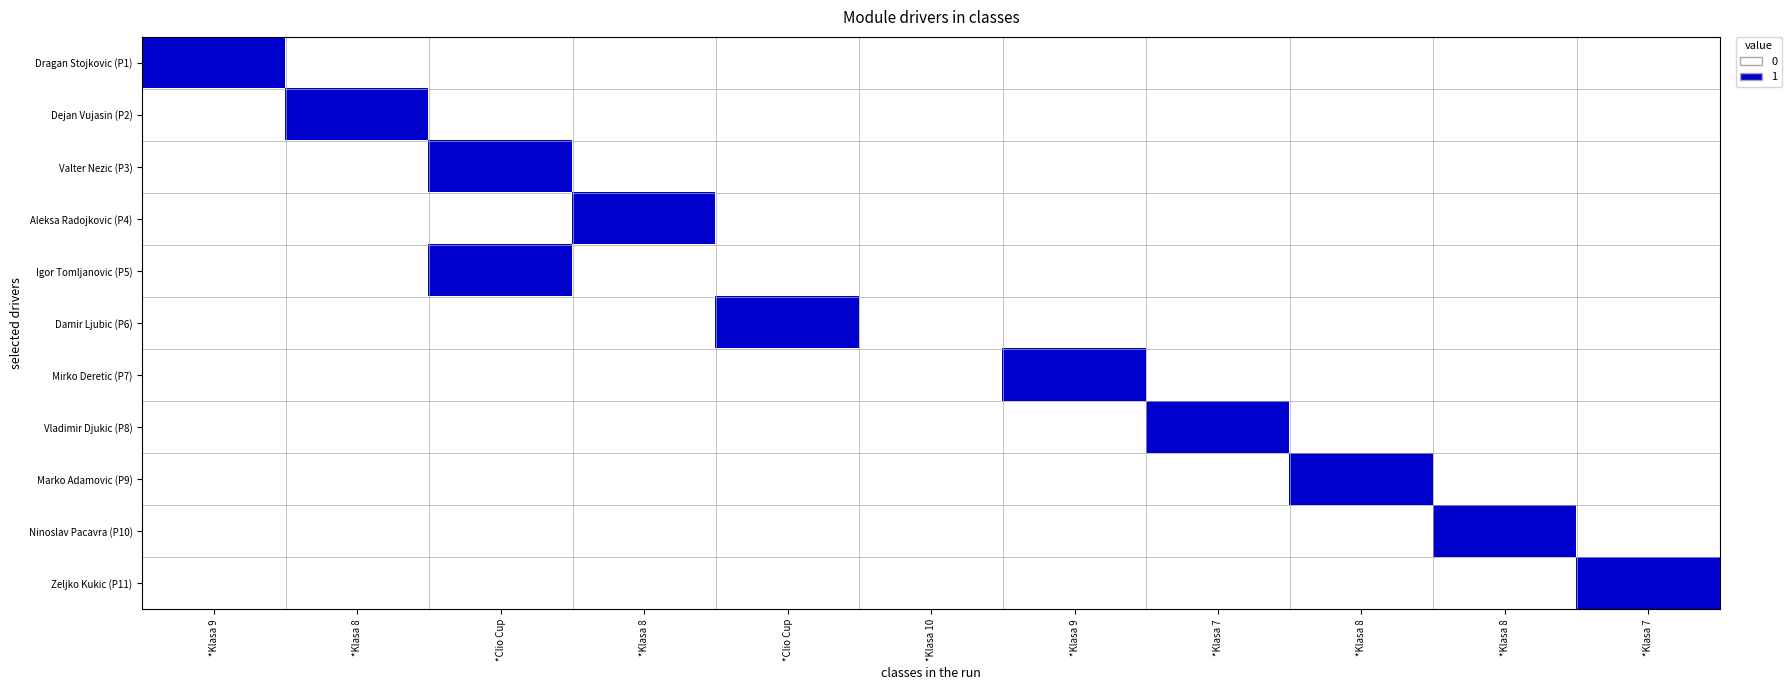

Reading right to left, extract all data points from this chart.

Dragan Stojkovic (P1): *Klasa 7=0	*Klasa 8=0	*Klasa 8=0	*Klasa 7=0	*Klasa 9=0	*Klasa 10=0	*Clio Cup=0	*Klasa 8=0	*Clio Cup=0	*Klasa 8=0	*Klasa 9=1
Dejan Vujasin (P2): *Klasa 7=0	*Klasa 8=0	*Klasa 8=0	*Klasa 7=0	*Klasa 9=0	*Klasa 10=0	*Clio Cup=0	*Klasa 8=0	*Clio Cup=0	*Klasa 8=1	*Klasa 9=0
Valter Nezic (P3): *Klasa 7=0	*Klasa 8=0	*Klasa 8=0	*Klasa 7=0	*Klasa 9=0	*Klasa 10=0	*Clio Cup=0	*Klasa 8=0	*Clio Cup=1	*Klasa 8=0	*Klasa 9=0
Aleksa Radojkovic (P4): *Klasa 7=0	*Klasa 8=0	*Klasa 8=0	*Klasa 7=0	*Klasa 9=0	*Klasa 10=0	*Clio Cup=0	*Klasa 8=1	*Clio Cup=0	*Klasa 8=0	*Klasa 9=0
Igor Tomljanovic (P5): *Klasa 7=0	*Klasa 8=0	*Klasa 8=0	*Klasa 7=0	*Klasa 9=0	*Klasa 10=0	*Clio Cup=0	*Klasa 8=0	*Clio Cup=1	*Klasa 8=0	*Klasa 9=0
Damir Ljubic (P6): *Klasa 7=0	*Klasa 8=0	*Klasa 8=0	*Klasa 7=0	*Klasa 9=0	*Klasa 10=0	*Clio Cup=1	*Klasa 8=0	*Clio Cup=0	*Klasa 8=0	*Klasa 9=0
Mirko Deretic (P7): *Klasa 7=0	*Klasa 8=0	*Klasa 8=0	*Klasa 7=0	*Klasa 9=1	*Klasa 10=0	*Clio Cup=0	*Klasa 8=0	*Clio Cup=0	*Klasa 8=0	*Klasa 9=0
Vladimir Djukic (P8): *Klasa 7=0	*Klasa 8=0	*Klasa 8=0	*Klasa 7=1	*Klasa 9=0	*Klasa 10=0	*Clio Cup=0	*Klasa 8=0	*Clio Cup=0	*Klasa 8=0	*Klasa 9=0
Marko Adamovic (P9): *Klasa 7=0	*Klasa 8=0	*Klasa 8=1	*Klasa 7=0	*Klasa 9=0	*Klasa 10=0	*Clio Cup=0	*Klasa 8=0	*Clio Cup=0	*Klasa 8=0	*Klasa 9=0
Ninoslav Pacavra (P10): *Klasa 7=0	*Klasa 8=1	*Klasa 8=0	*Klasa 7=0	*Klasa 9=0	*Klasa 10=0	*Clio Cup=0	*Klasa 8=0	*Clio Cup=0	*Klasa 8=0	*Klasa 9=0
Zeljko Kukic (P11): *Klasa 7=1	*Klasa 8=0	*Klasa 8=0	*Klasa 7=0	*Klasa 9=0	*Klasa 10=0	*Clio Cup=0	*Klasa 8=0	*Clio Cup=0	*Klasa 8=0	*Klasa 9=0